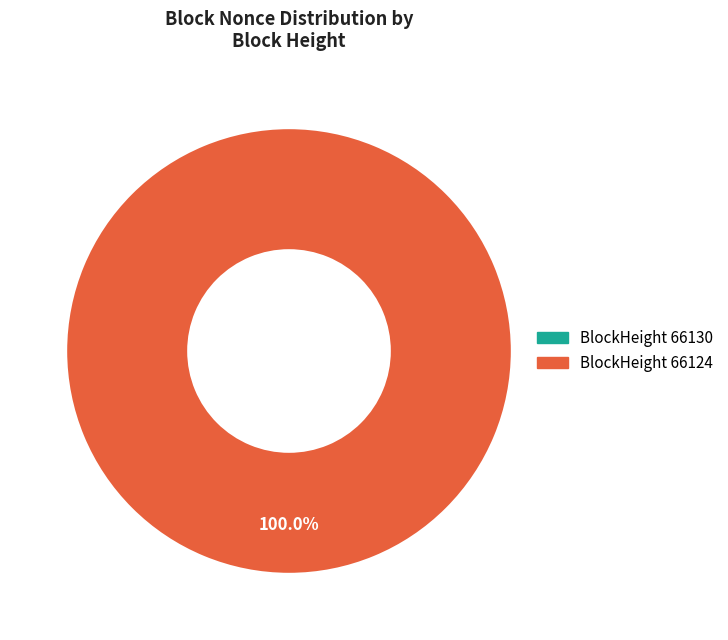

To the nearest percent, what is the difference between the largest and smallest slice percentages?

100%